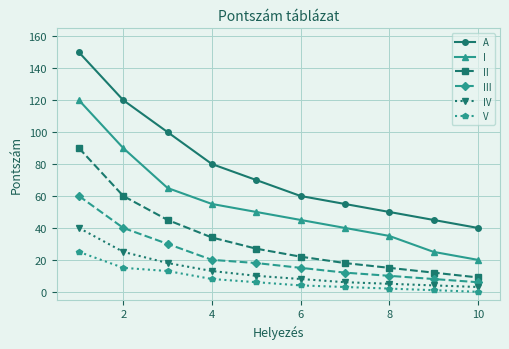

What is the maximum value shown in the chart?

150